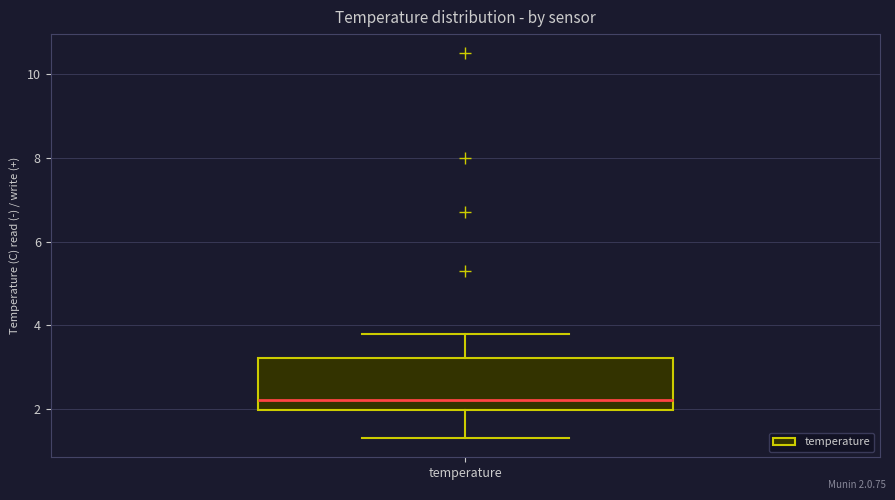

Where does the upper whisker of the box for temperature end on the y-axis? The values are not printed on the chart, so give them approximately, as read against the axis.

3.8